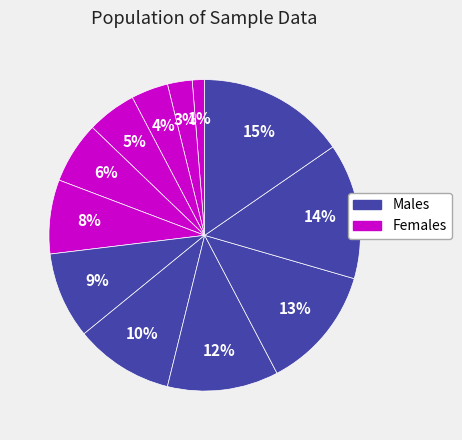

Count the number of slices in the pie.

12